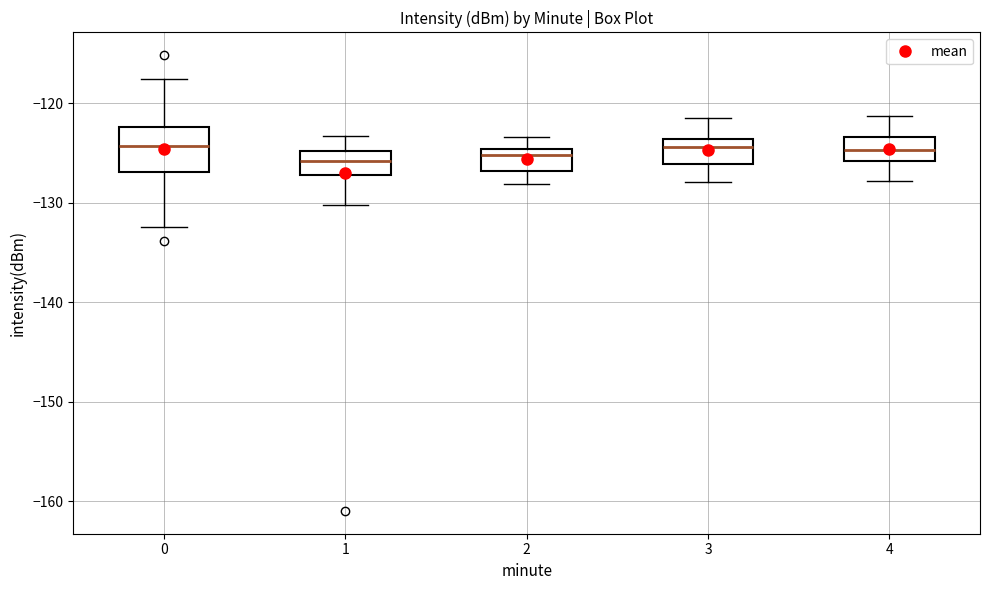

Which box is the tallest, from its lower edge to its upper edge?

0